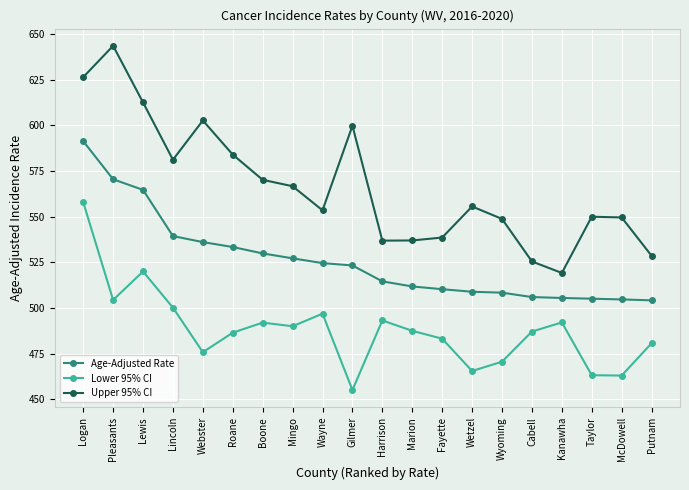

True or false: Upper 95% CI and Lower 95% CI intersect in this chart.

False